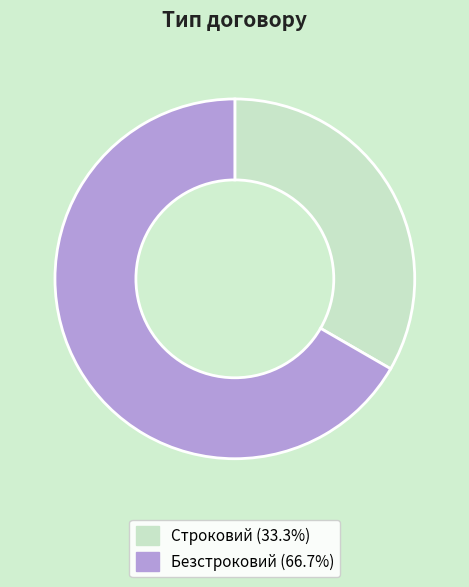

Which category has the biggest portion of the pie?

Безстроковий